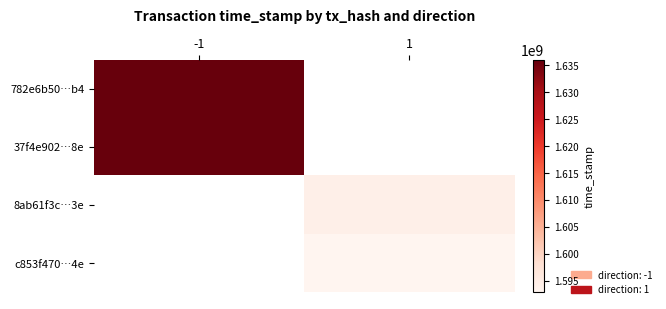

At which label does 782e6b50…b4 reach its minimum?

-1